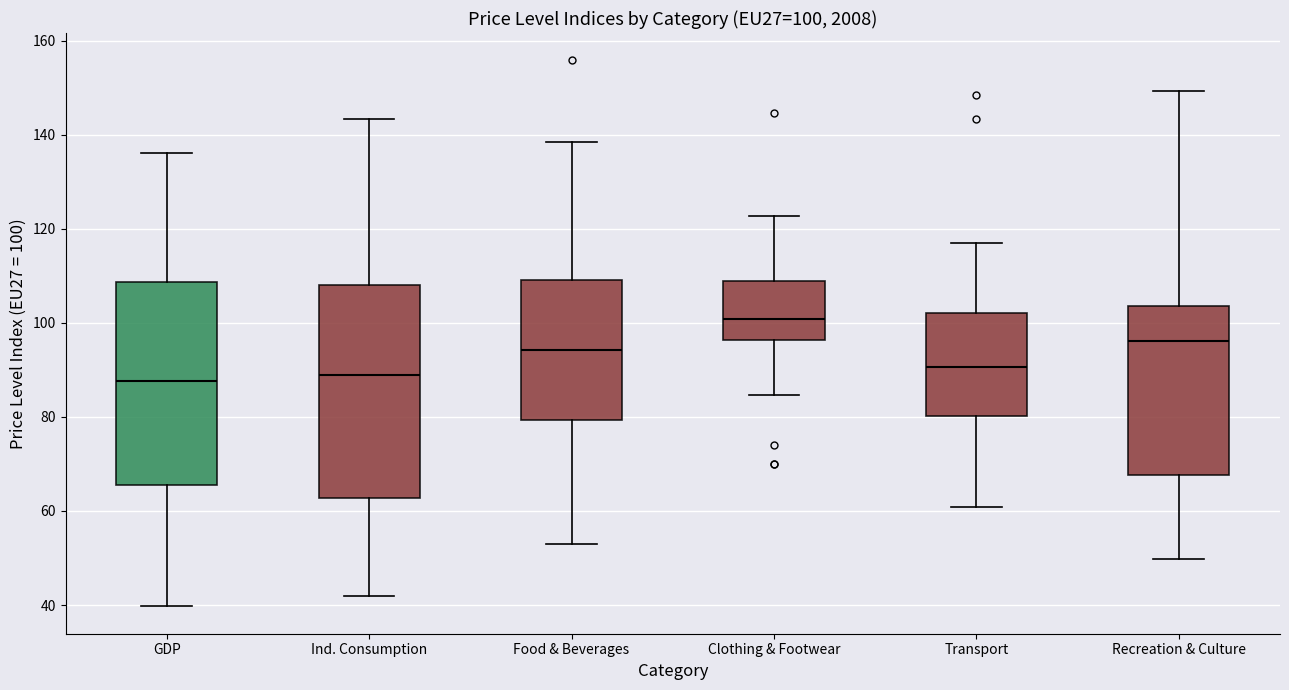

Which box is the tallest, from its lower edge to its upper edge?

Ind. Consumption